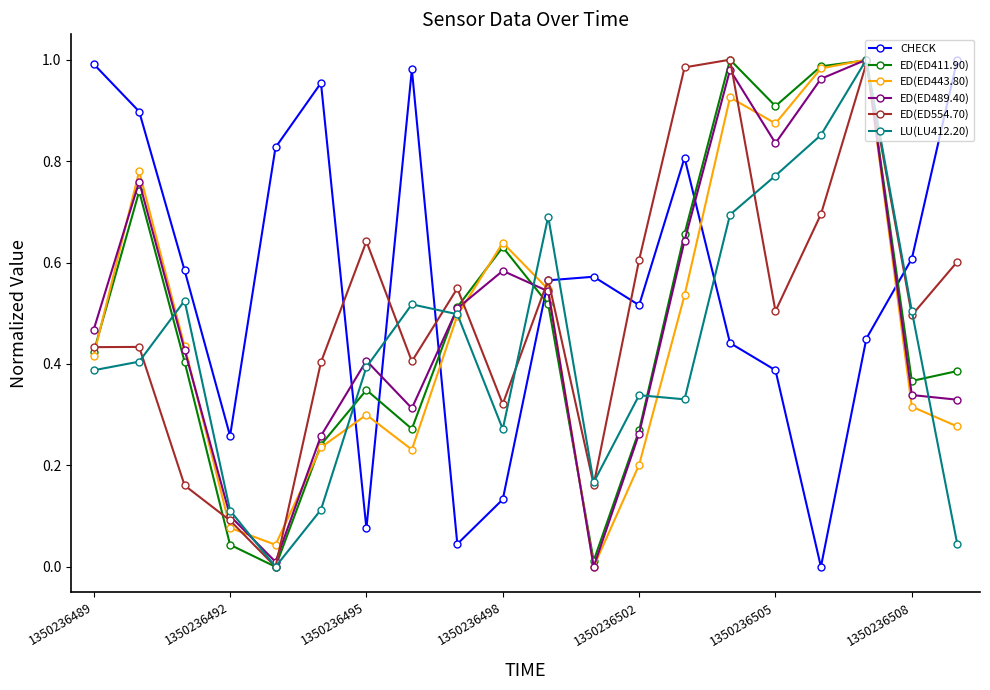

Which series has the largest total across all categories?

CHECK